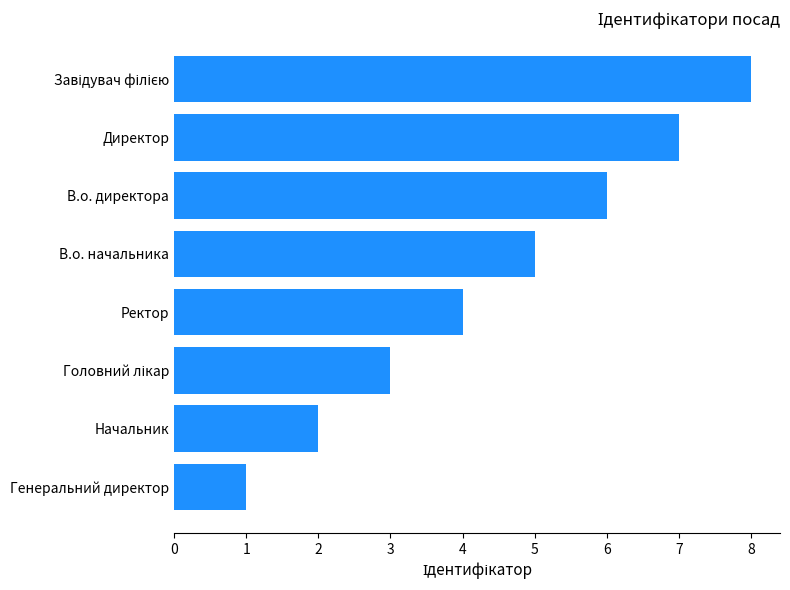

What value does the data have at В.о. начальника?

5